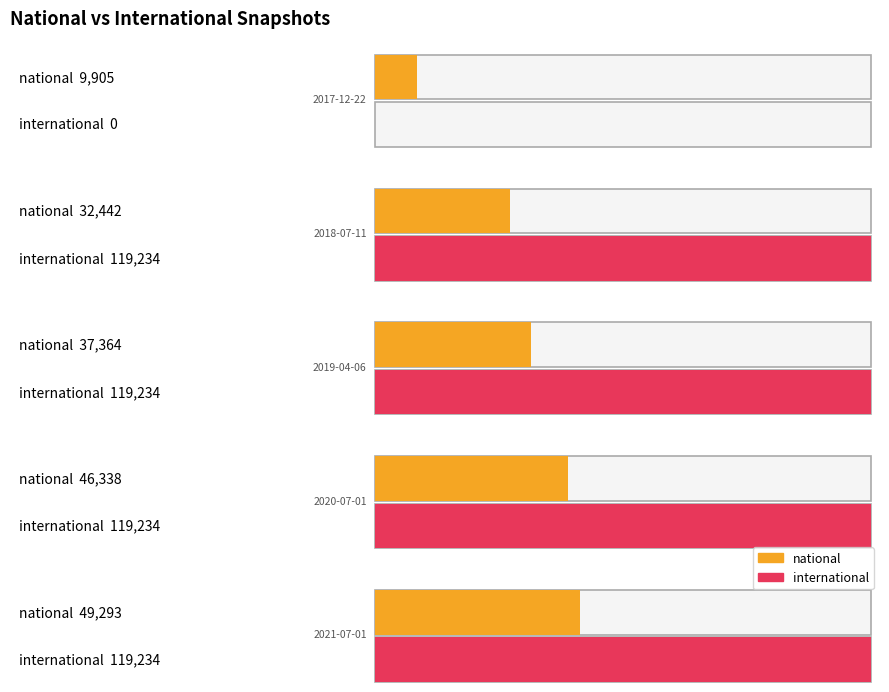

At which label does national first exceed 37364?

2020-07-01